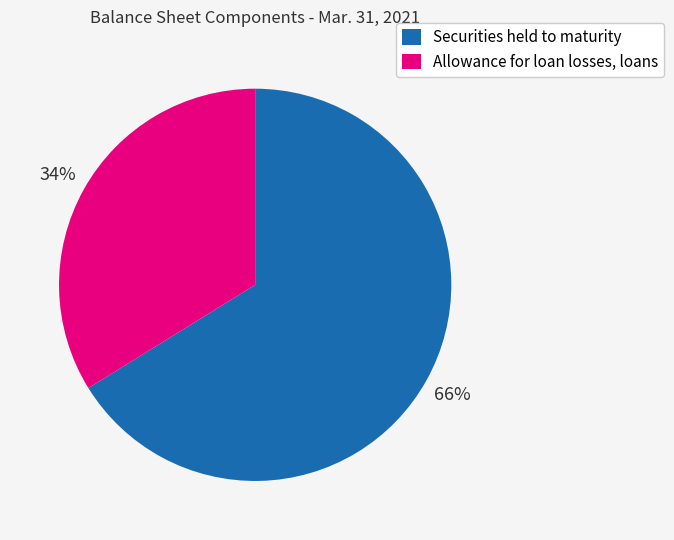

To the nearest percent, what portion does Allowance for loan losses, loans represent?

34%